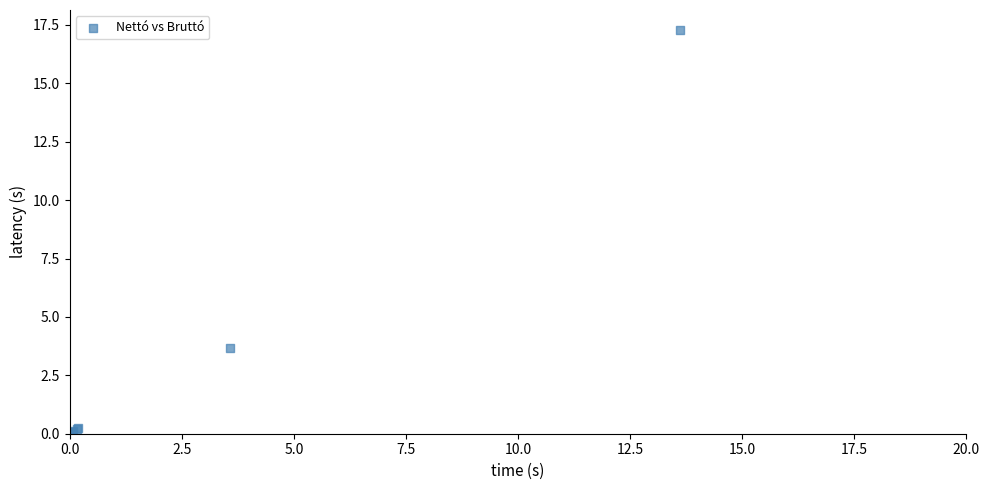

What Y value in the scatter plot is closest to 8?

3.7